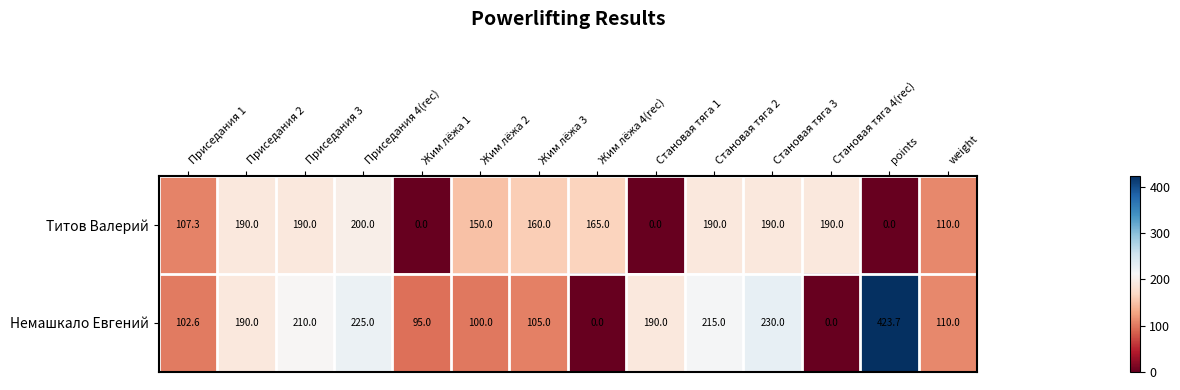

Between Приседания 3 and Жим лёжа 4(rec), which series saw the biggest shift?

Немашкало Евгений